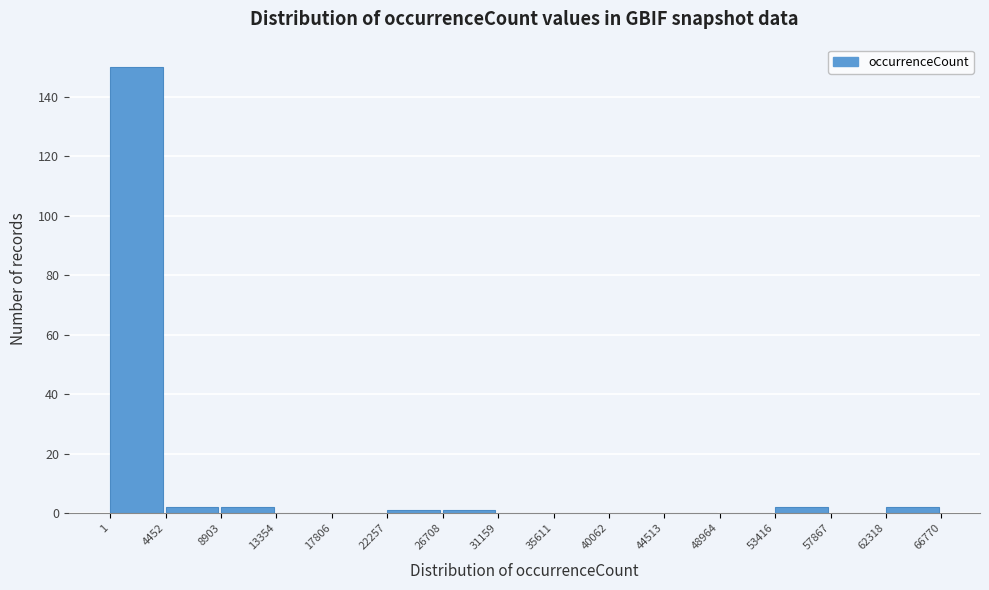

How tall is the bar that spans 8903 to 13354 on the x-axis? The values are not printed on the chart, so give them approximately, as read against the axis.

2